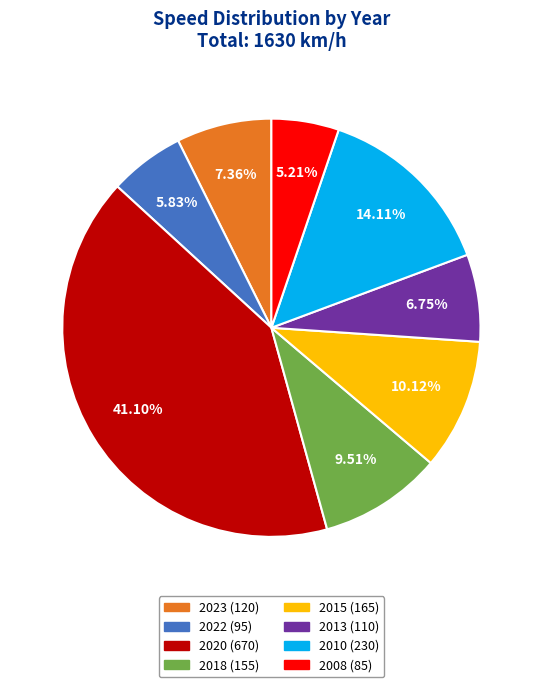

Is there any slice that represents more than half of the pie?

No